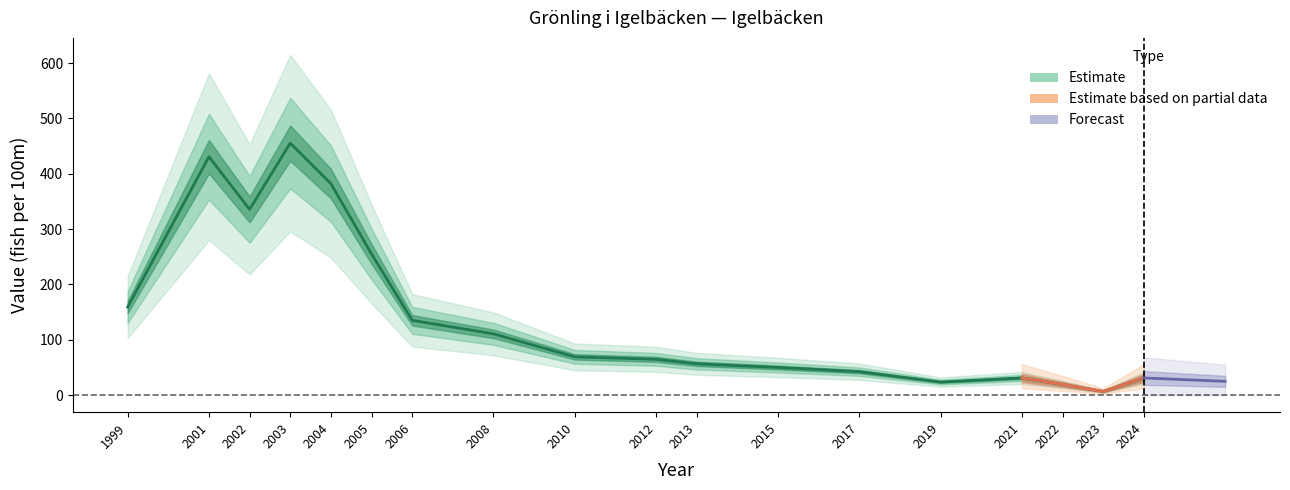

Reading right to left, what are all the values shown in this chart?

2024=31.1	2023=6.8	2022=19.3	2021=31.1	2019=23.7	2017=42.4	2015=50.0	2013=56.6	2012=64.7	2010=69.2	2008=110.7	2006=135.2	2005=255.1	2004=382.1	2003=455.3	2002=335.6	2001=430.7	1999=159.1